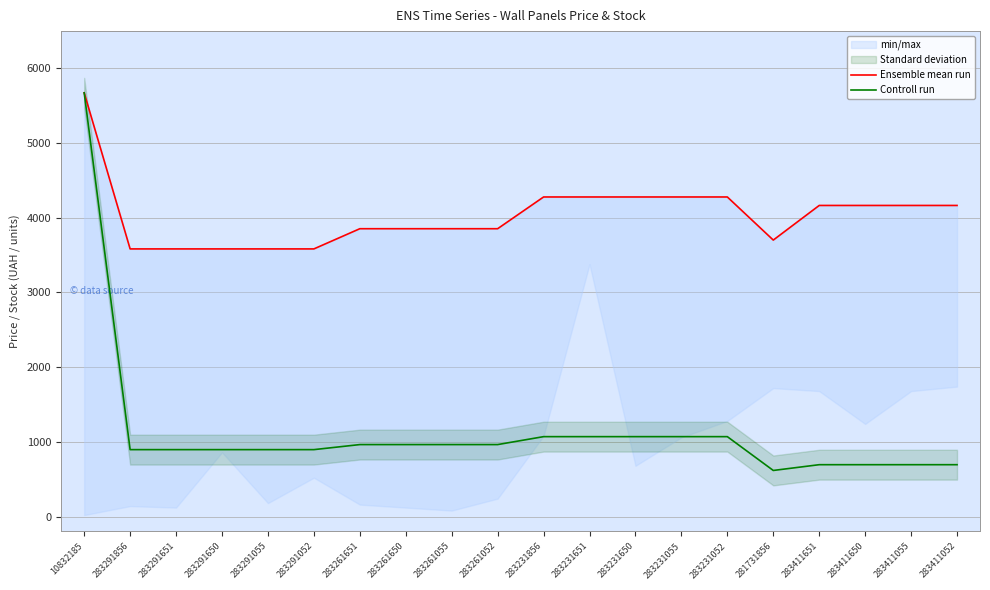

What is the value of the Controll run point at the 1st from the left?

5673.8